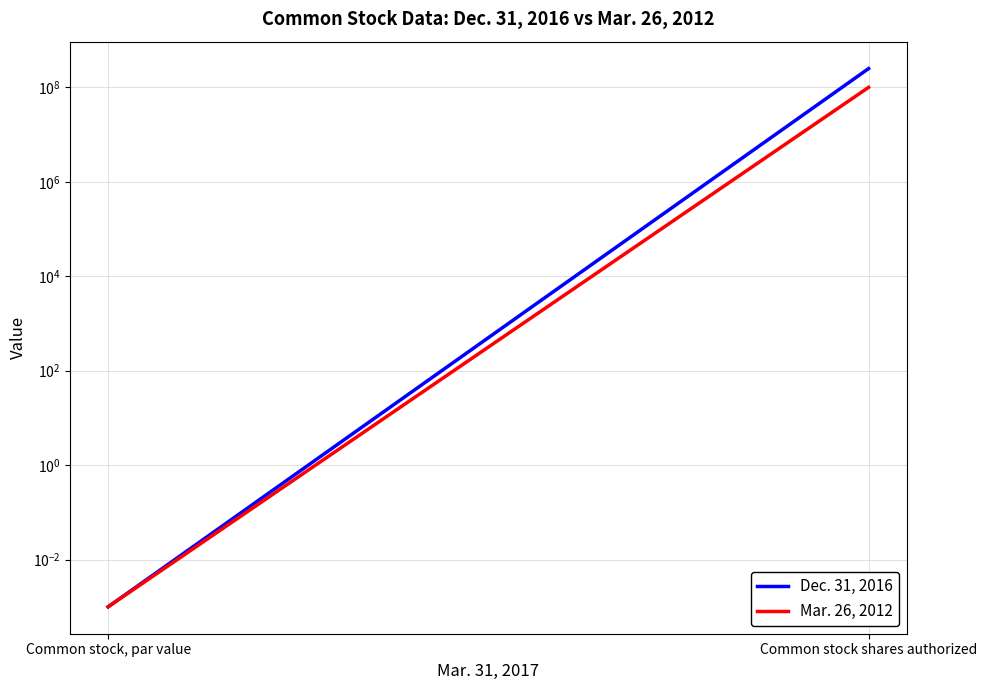

Reading left to right, list all the values displayed in this chart.

Dec. 31, 2016: Common stock, par value=0.0	Common stock shares authorized=250000000.0
Mar. 26, 2012: Common stock, par value=0.0	Common stock shares authorized=100000000.0